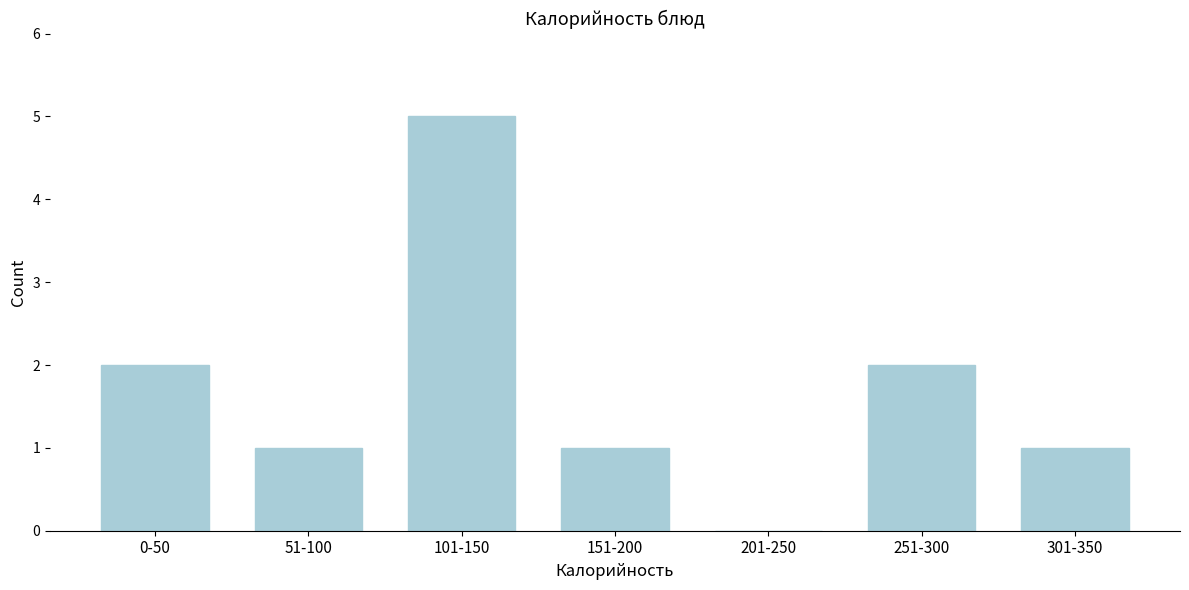

Reading right to left, extract all data points from this chart.

301-350=1	251-300=2	201-250=0	151-200=1	101-150=5	51-100=1	0-50=2